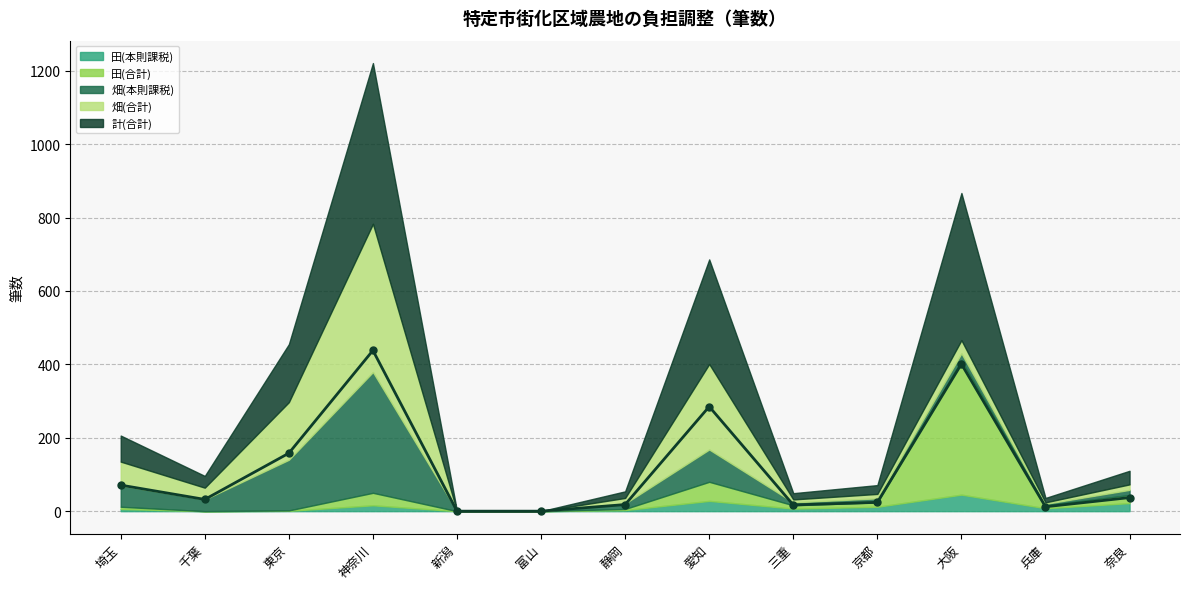

How many lines are shown in the chart?

1